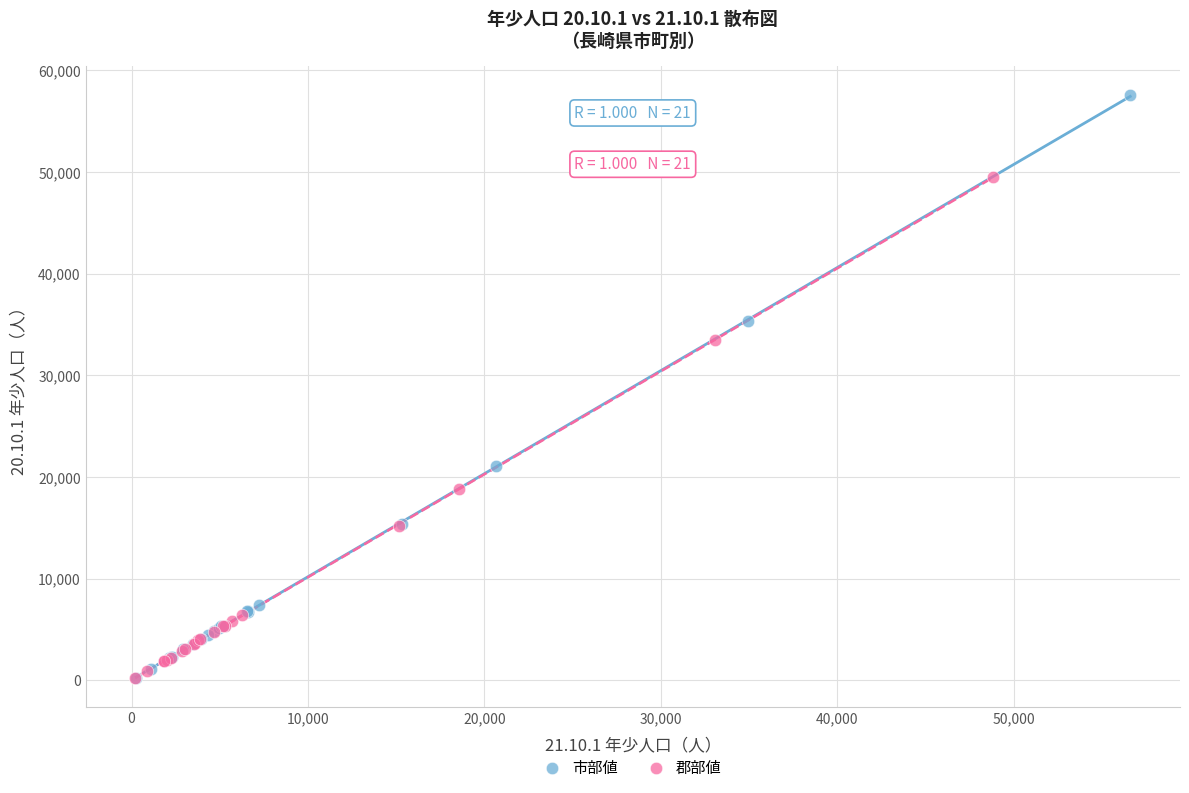

What are all the series names shown in the legend?

市部値, 郡部値